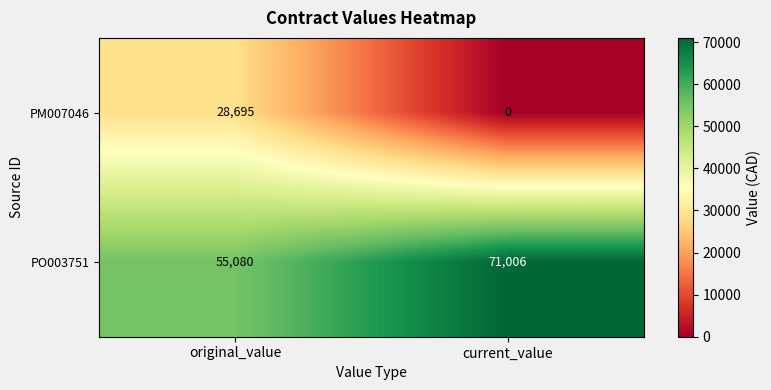

Rank the series at original_value from lowest to highest value.

PM007046, PO003751